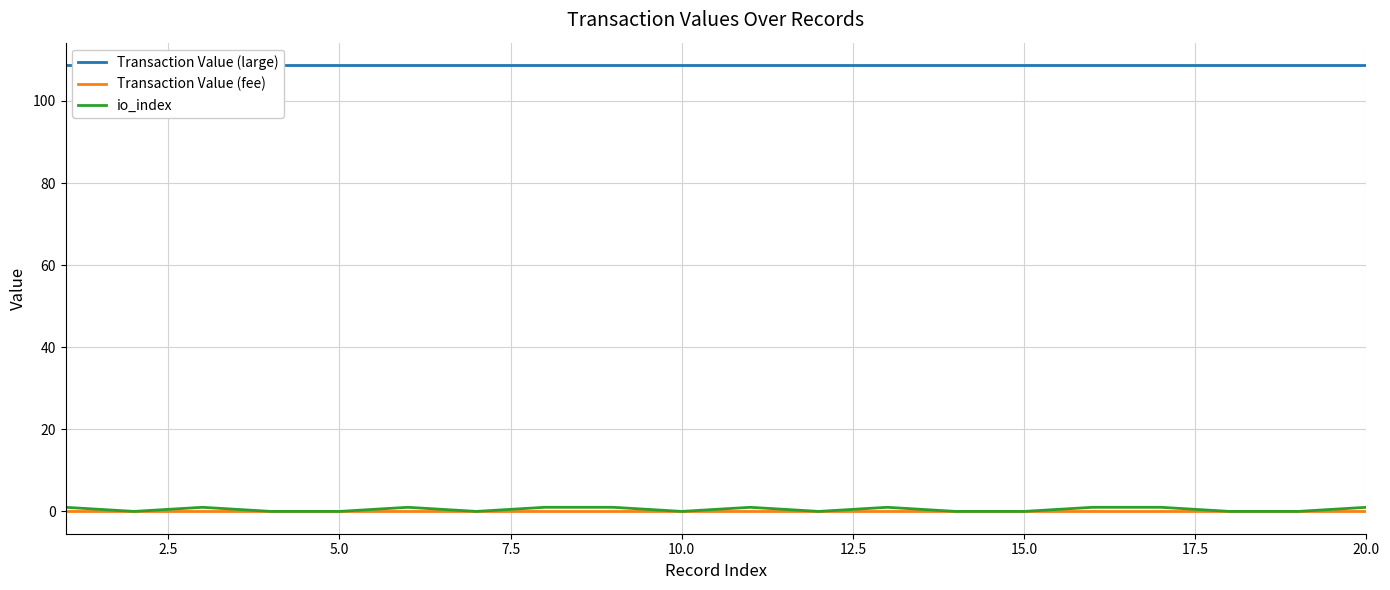

At how many categories does at least one series exceed 103?

20